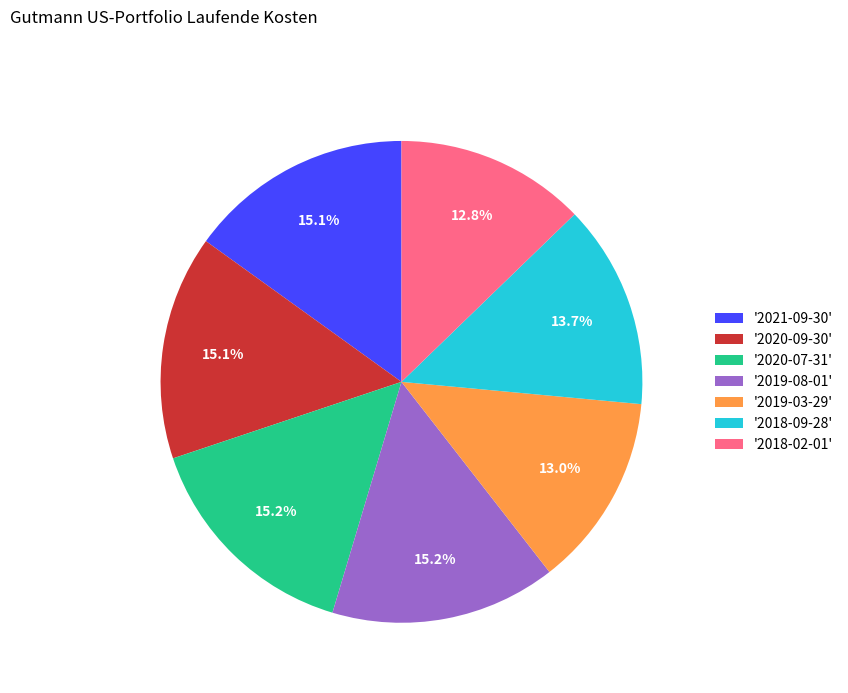

Approximately how many times larger is the value at '2020-07-31' compared to '2020-09-30'?

1.0